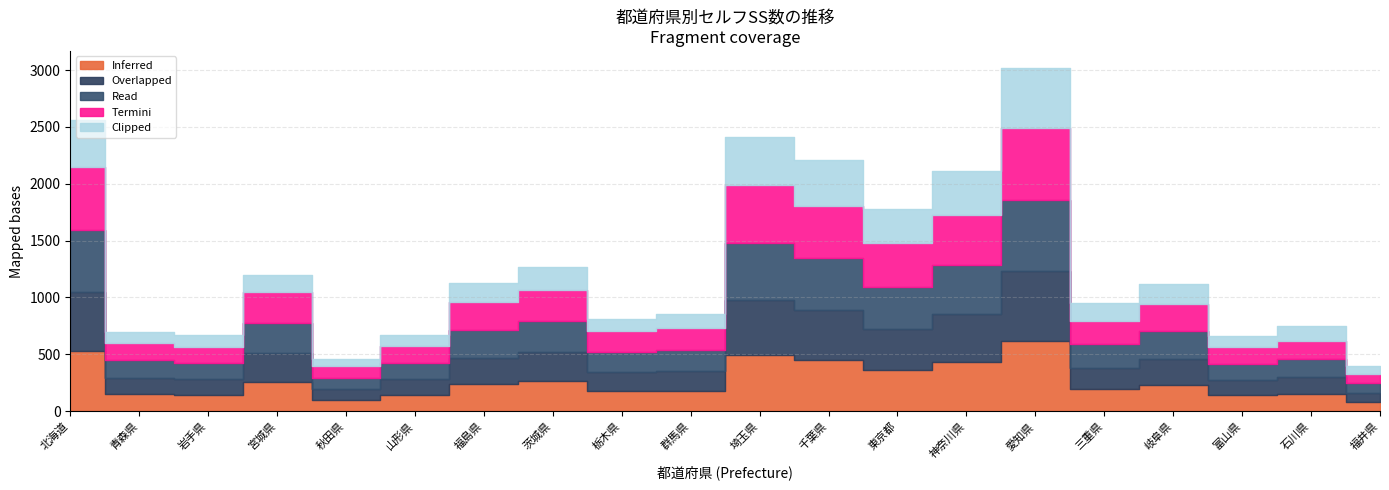

Where does the Read series first go above 240?

北海道